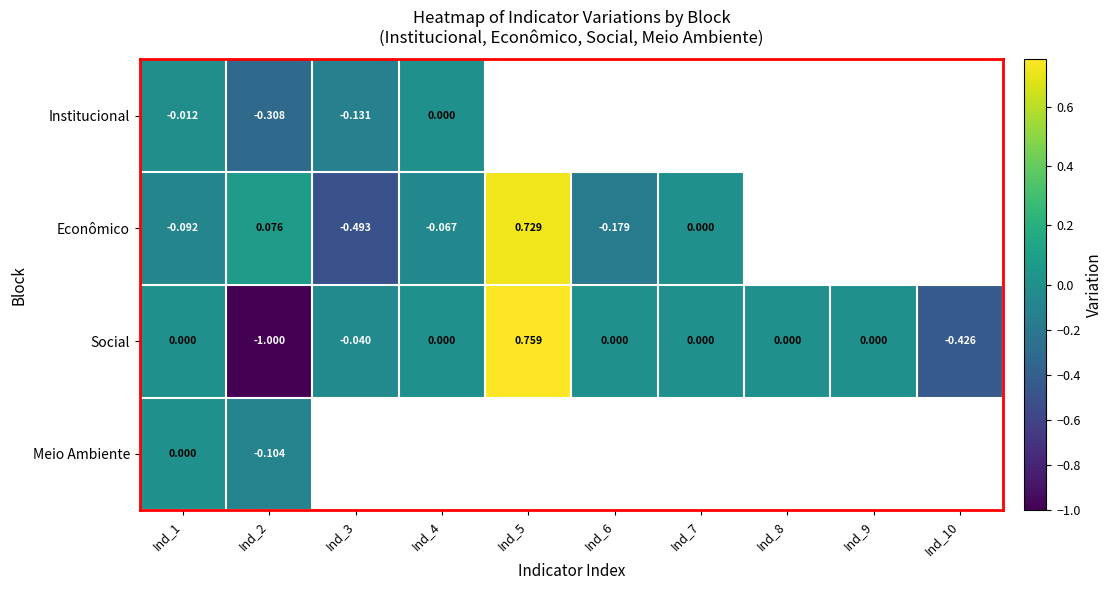

How many negative values does the Social series have?

3